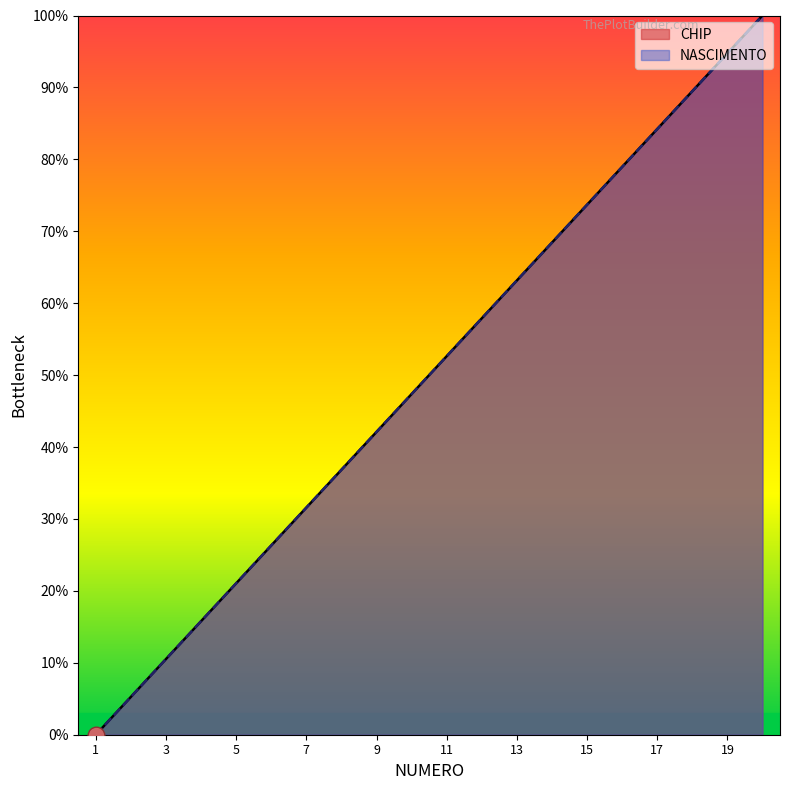

Which series has the widest spread of values?

CHIP